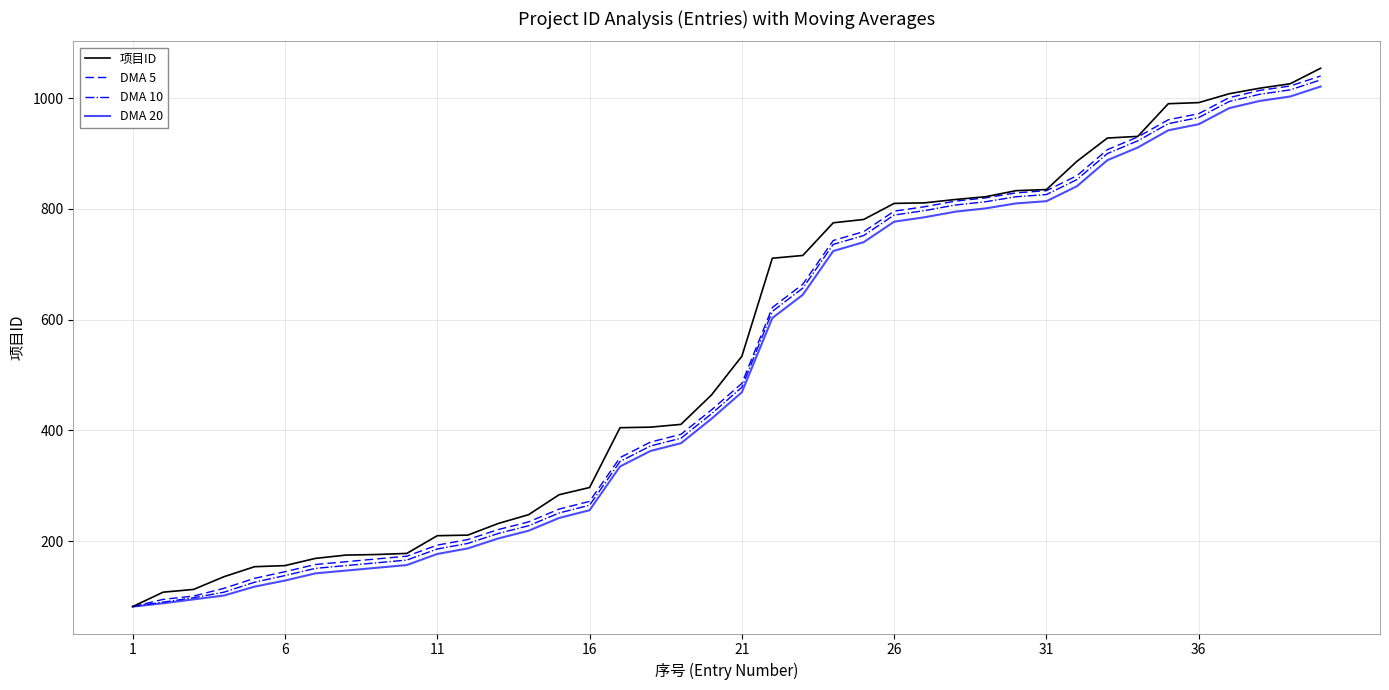

What is the minimum value for DMA 10?

82